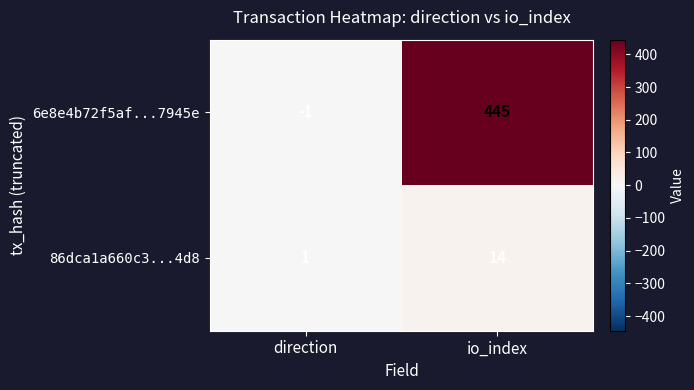

What is the spread (max minus min) of values at direction?

2